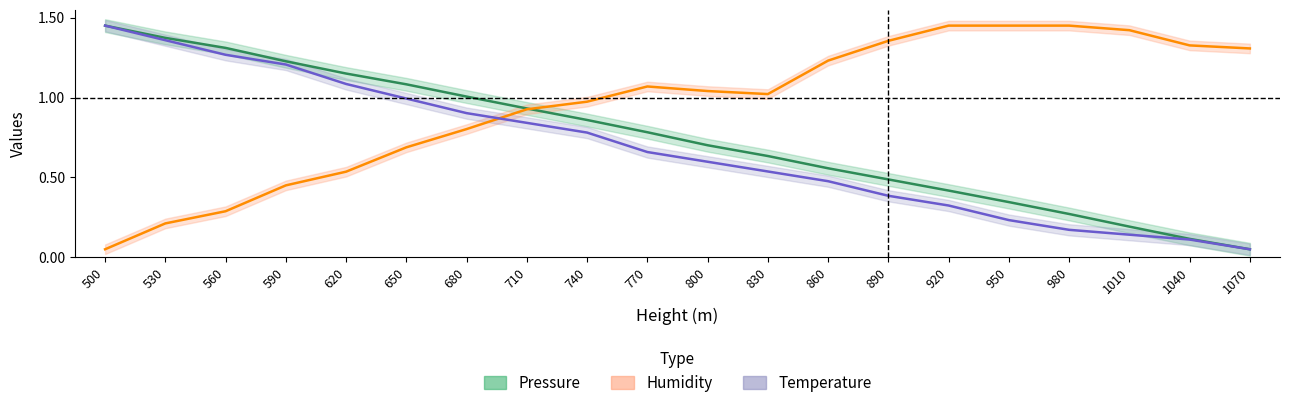

Is the value of Pressure at 980 greater than the value of Humidity at 500?

Yes